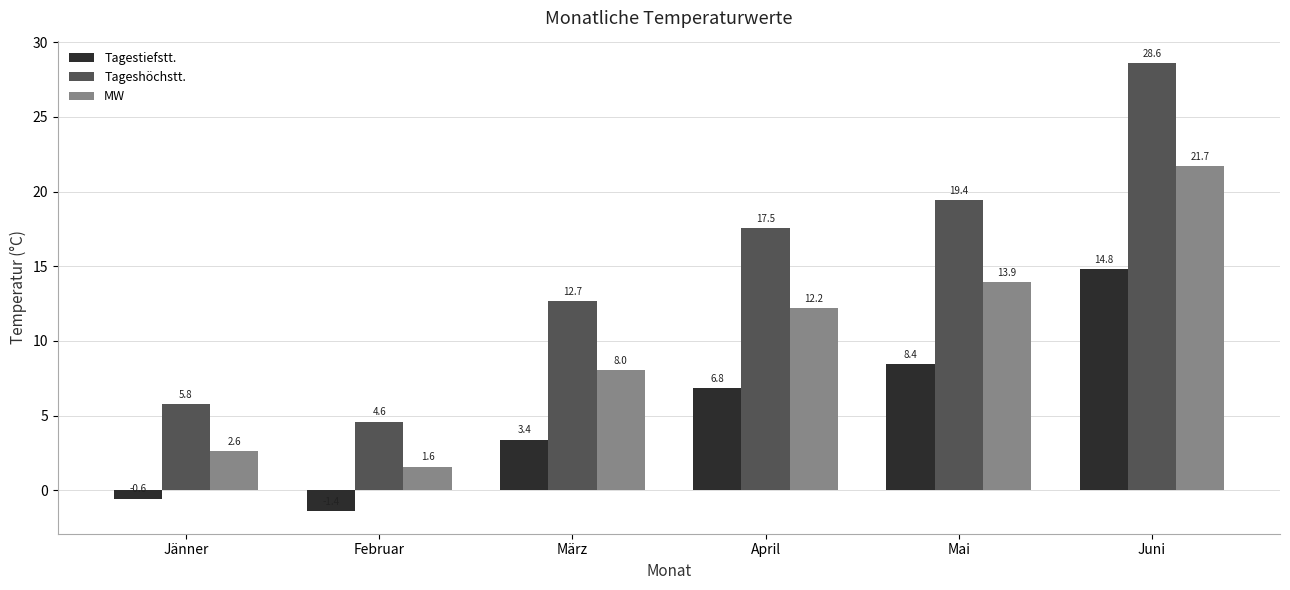

The value of MW at Mai is 20.3. True or false?

False